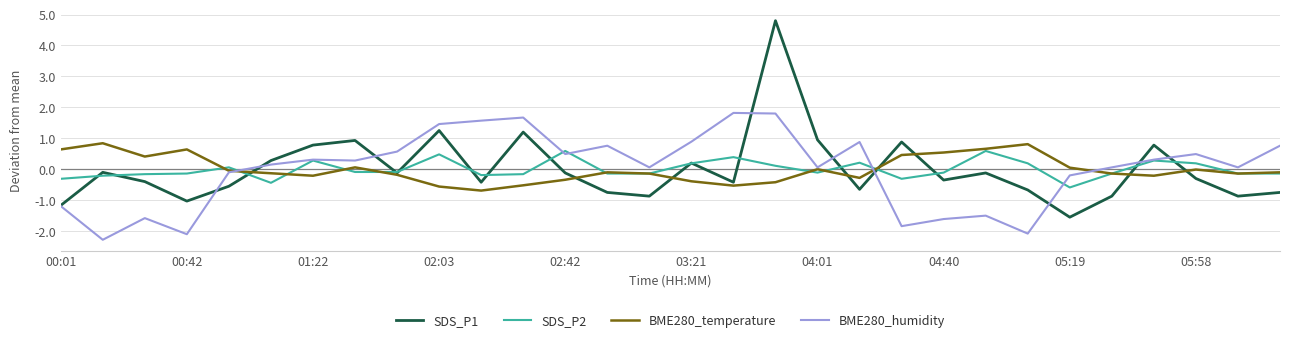

Which series has the largest range (max minus min)?

SDS_P1